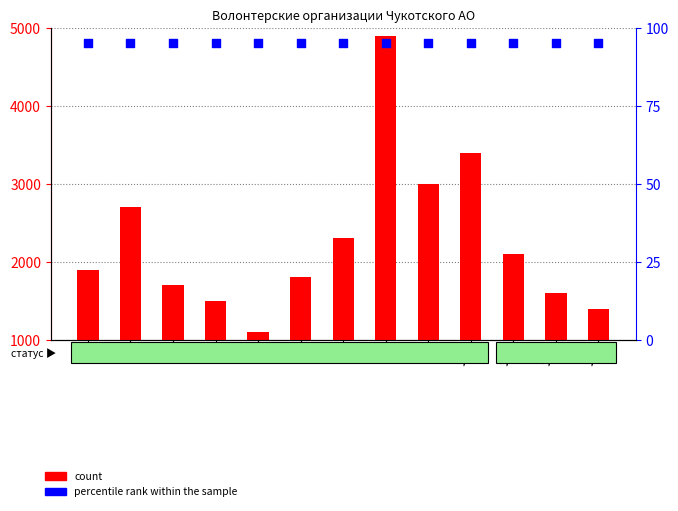

Which series reaches the minimum Y coordinate?

percentile rank within the sample